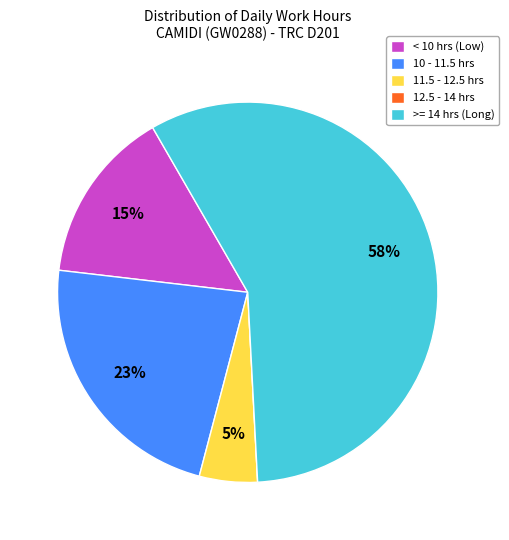

Is it true that >= 14 hrs (Long) is 58% of the pie?

True